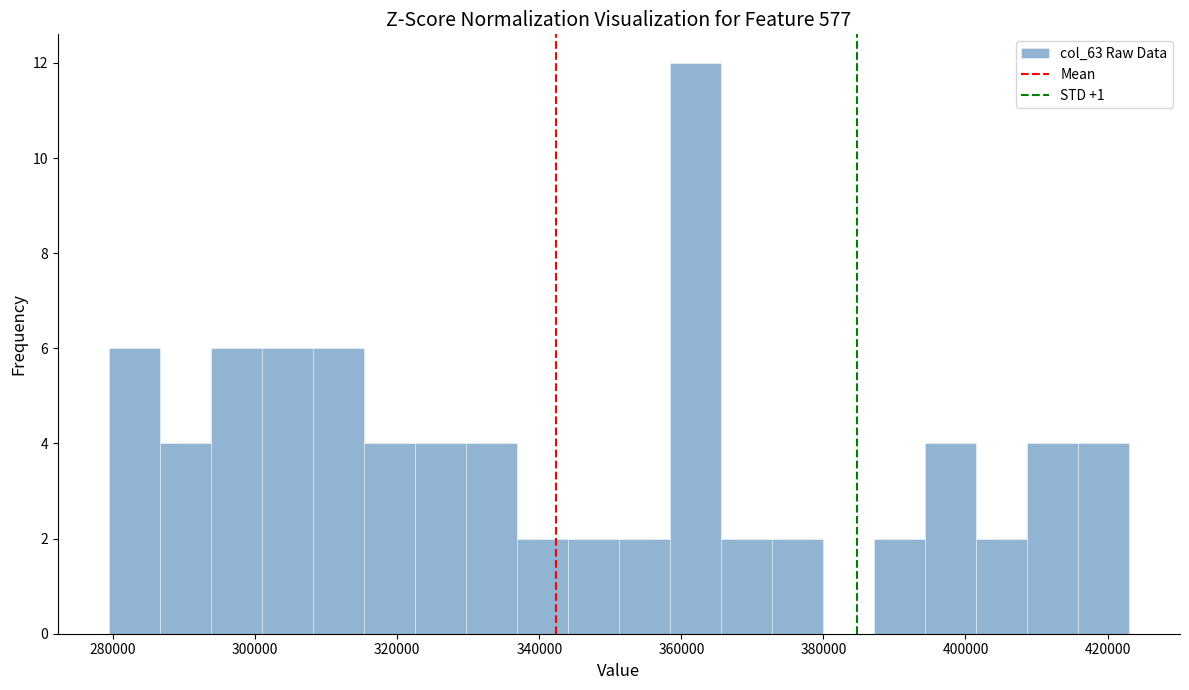

Read against the x-axis, roughly where is the centre of the tallest bar?

362000